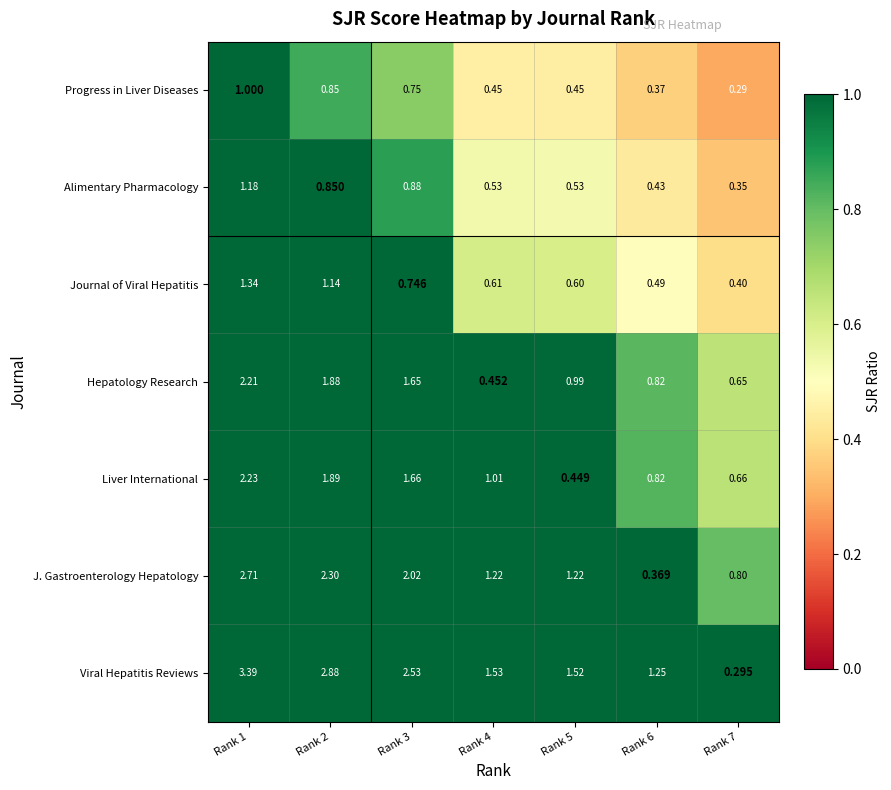

Which series has the largest range (max minus min)?

Viral Hepatitis Reviews